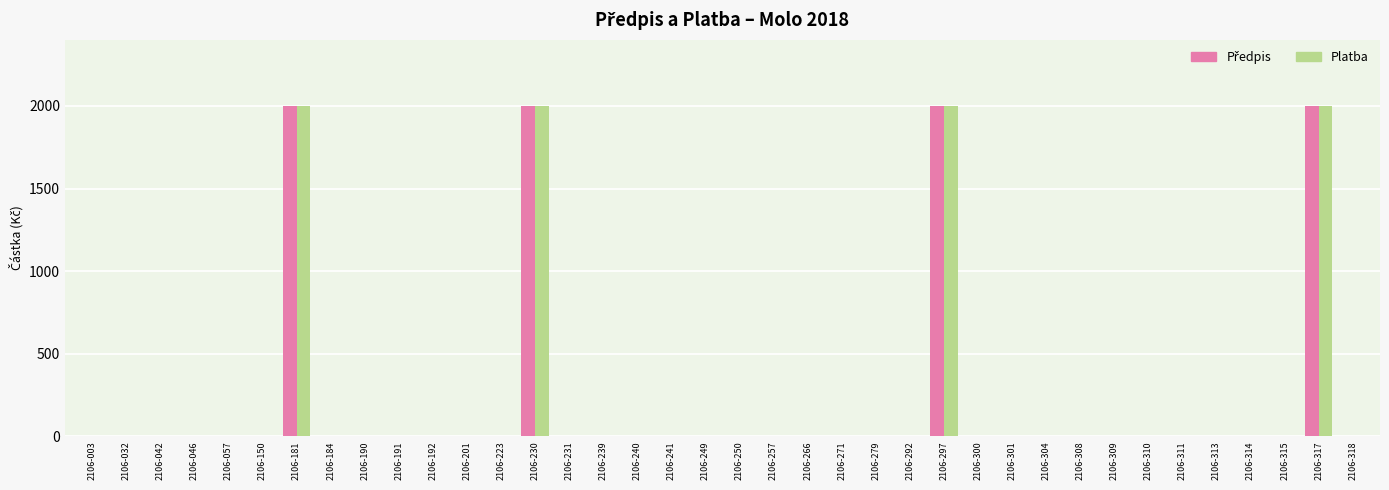

What is the greatest value displayed?

2000